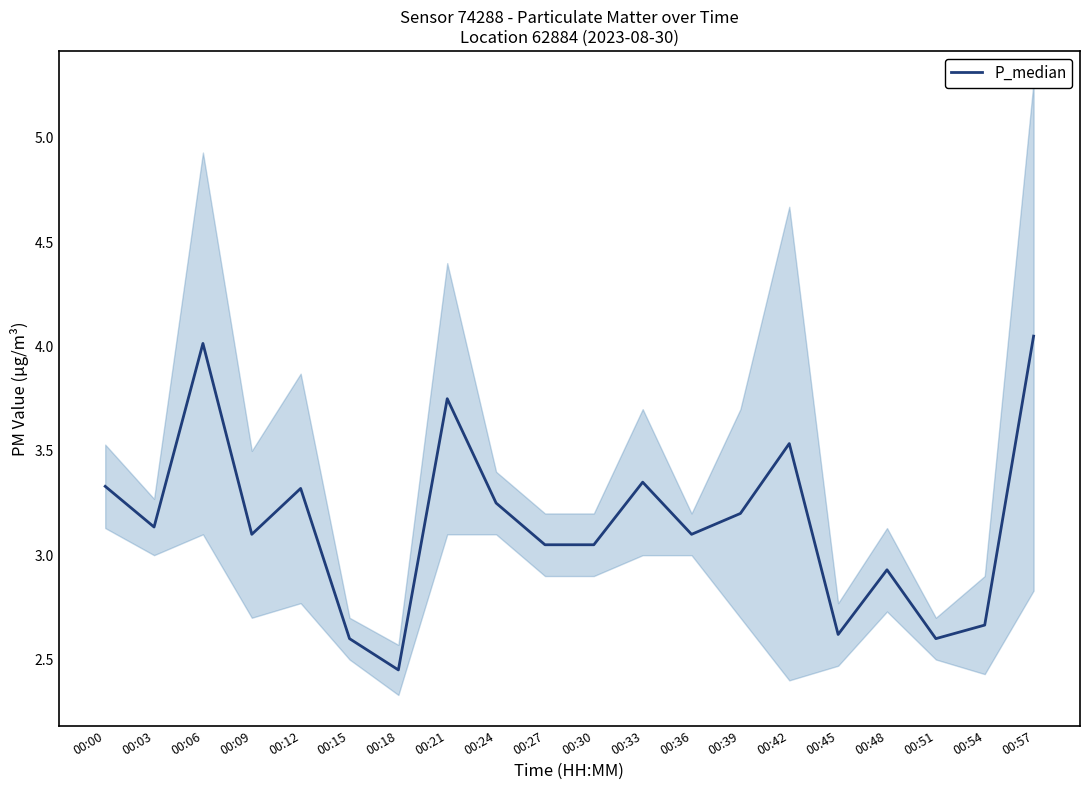

Rank the categories by value from lowest to highest.

00:18, 00:15, 00:51, 00:45, 00:54, 00:48, 00:27, 00:30, 00:09, 00:36, 00:03, 00:39, 00:24, 00:12, 00:00, 00:33, 00:42, 00:21, 00:06, 00:57